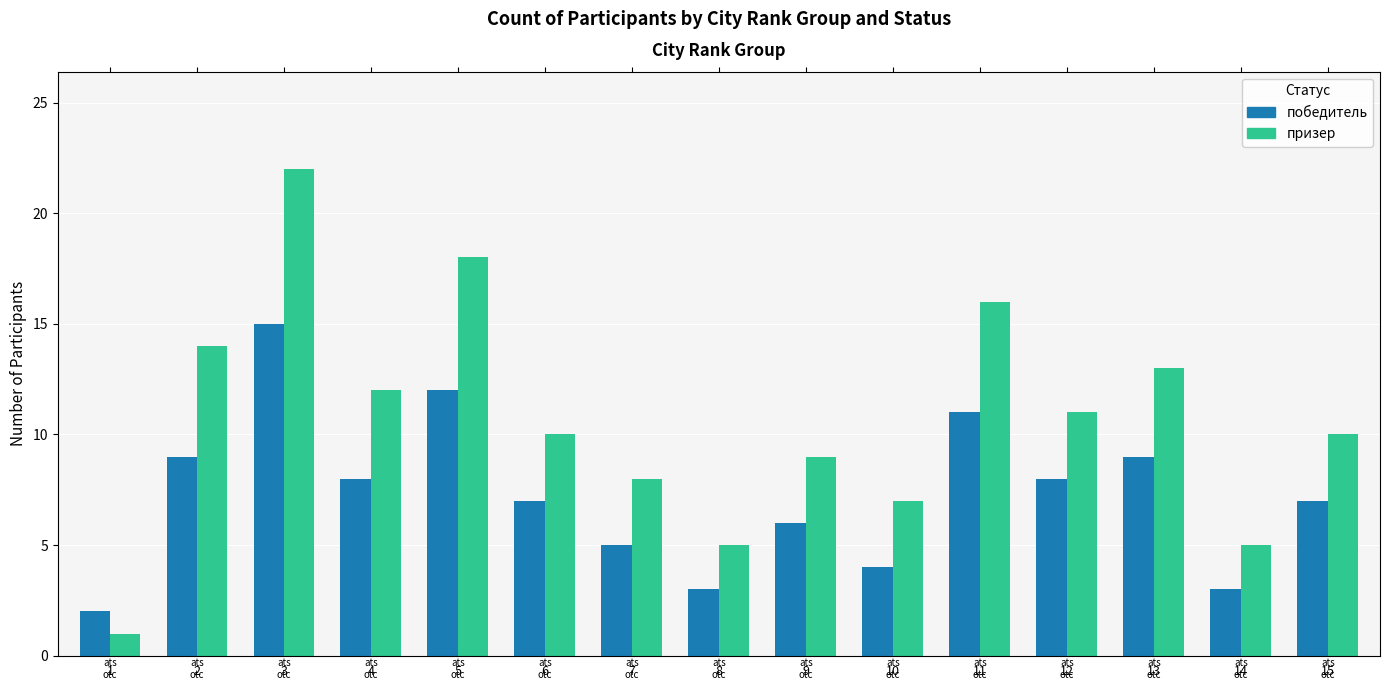

At how many categories does at least one series exceed 4?

14